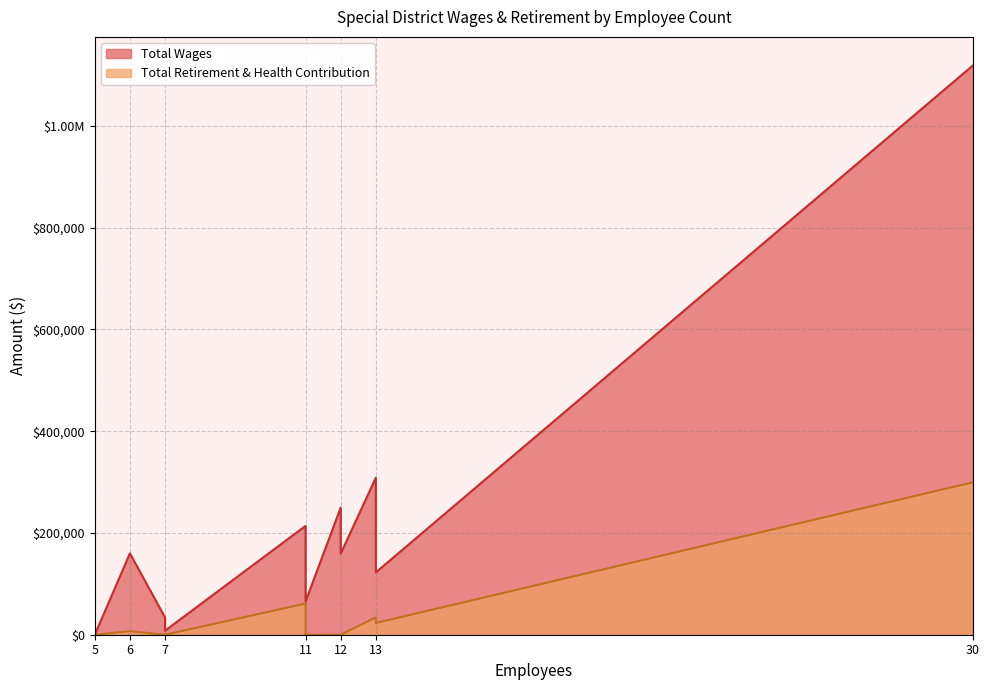

How many values in the Total Retirement & Health Contribution series exceed 0?

5